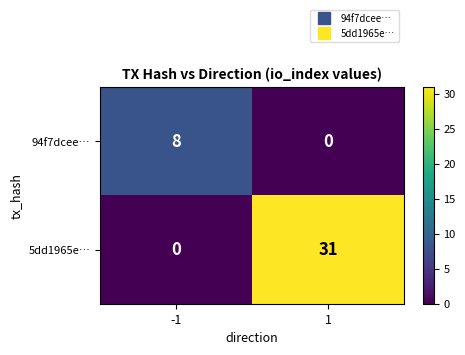

List the series in order of their peak value, lowest first.

94f7dcee…, 5dd1965e…